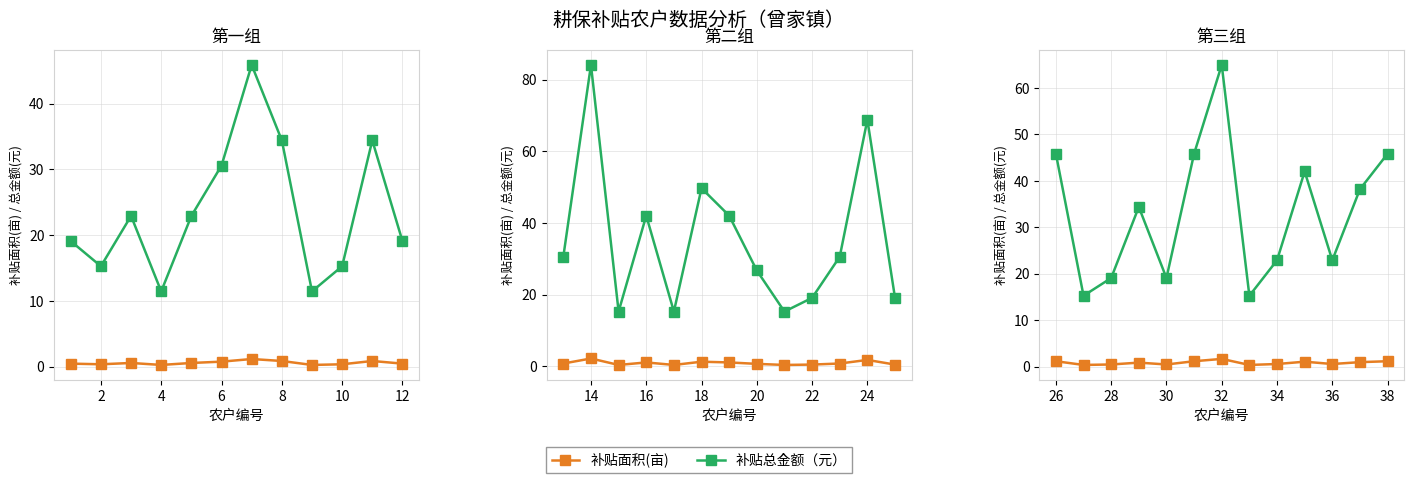

True or false: 补贴总金额（元） and 补贴面积(亩) intersect in this chart.

False